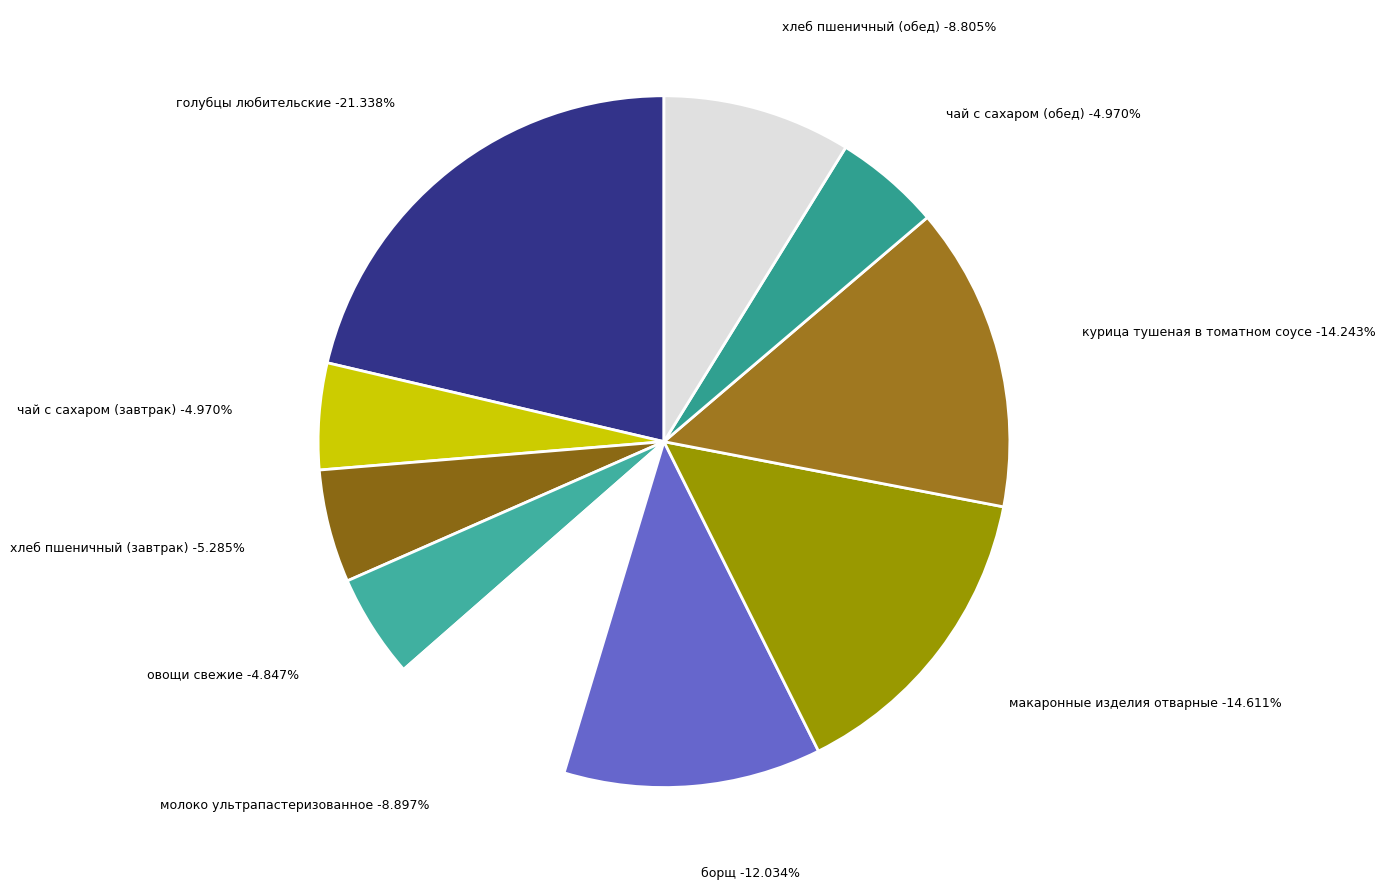

Count the number of slices in the pie.

10